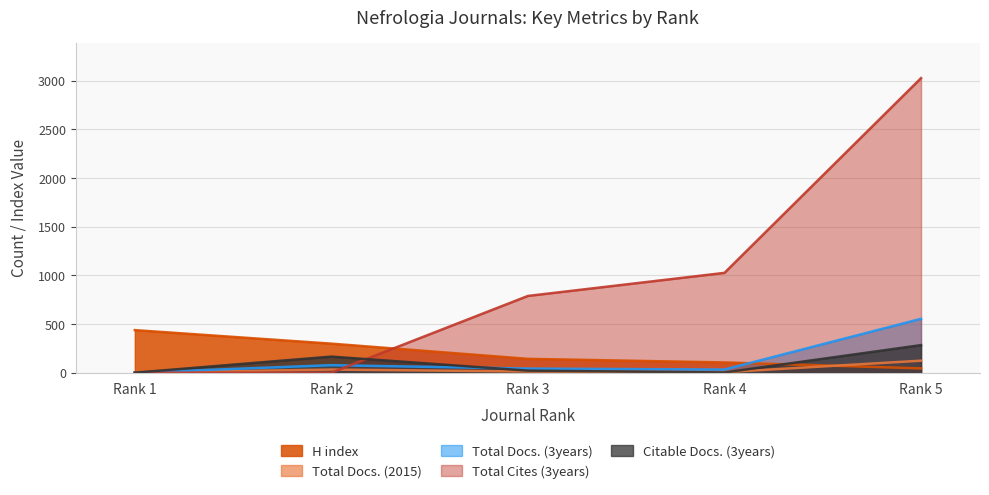

How many values in the Total Docs. (2015) series are below 12?

2